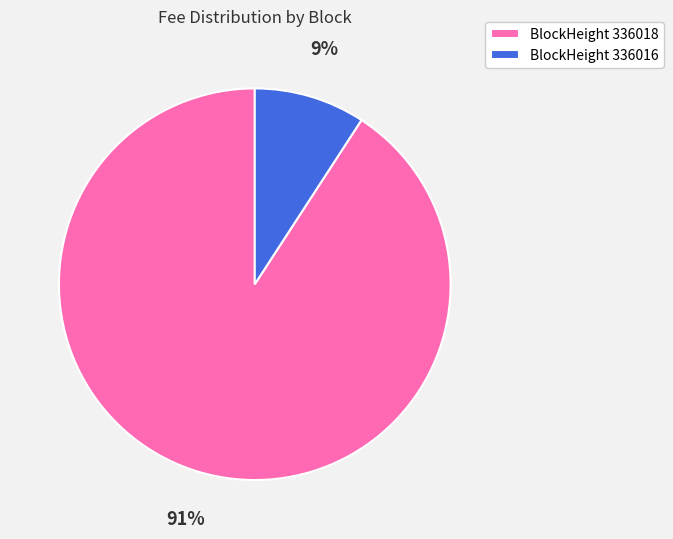

Is it true that BlockHeight 336018 is 99% of the pie?

False